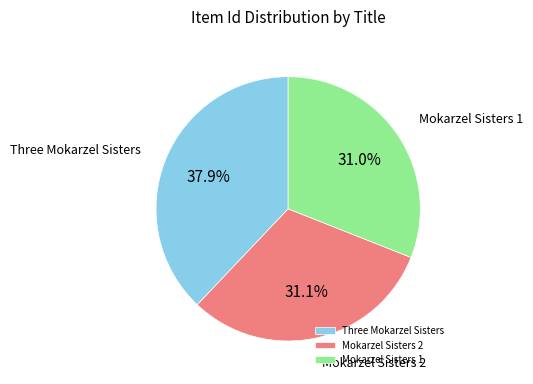

Is Mokarzel Sisters 1 the majority of the pie?

No